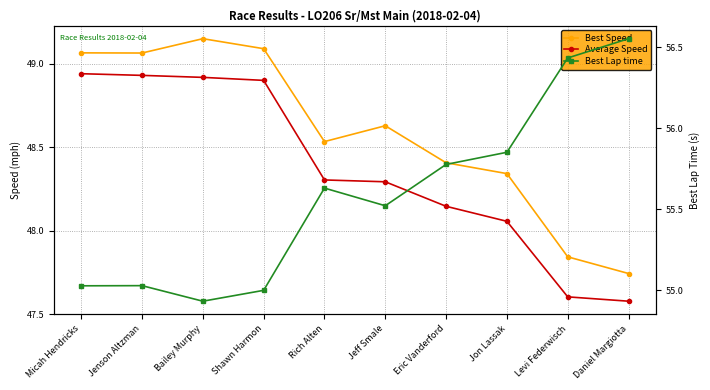

At Rich Alten, list the series in order from largest to smallest.

Best Lap time, Best Speed, Average Speed